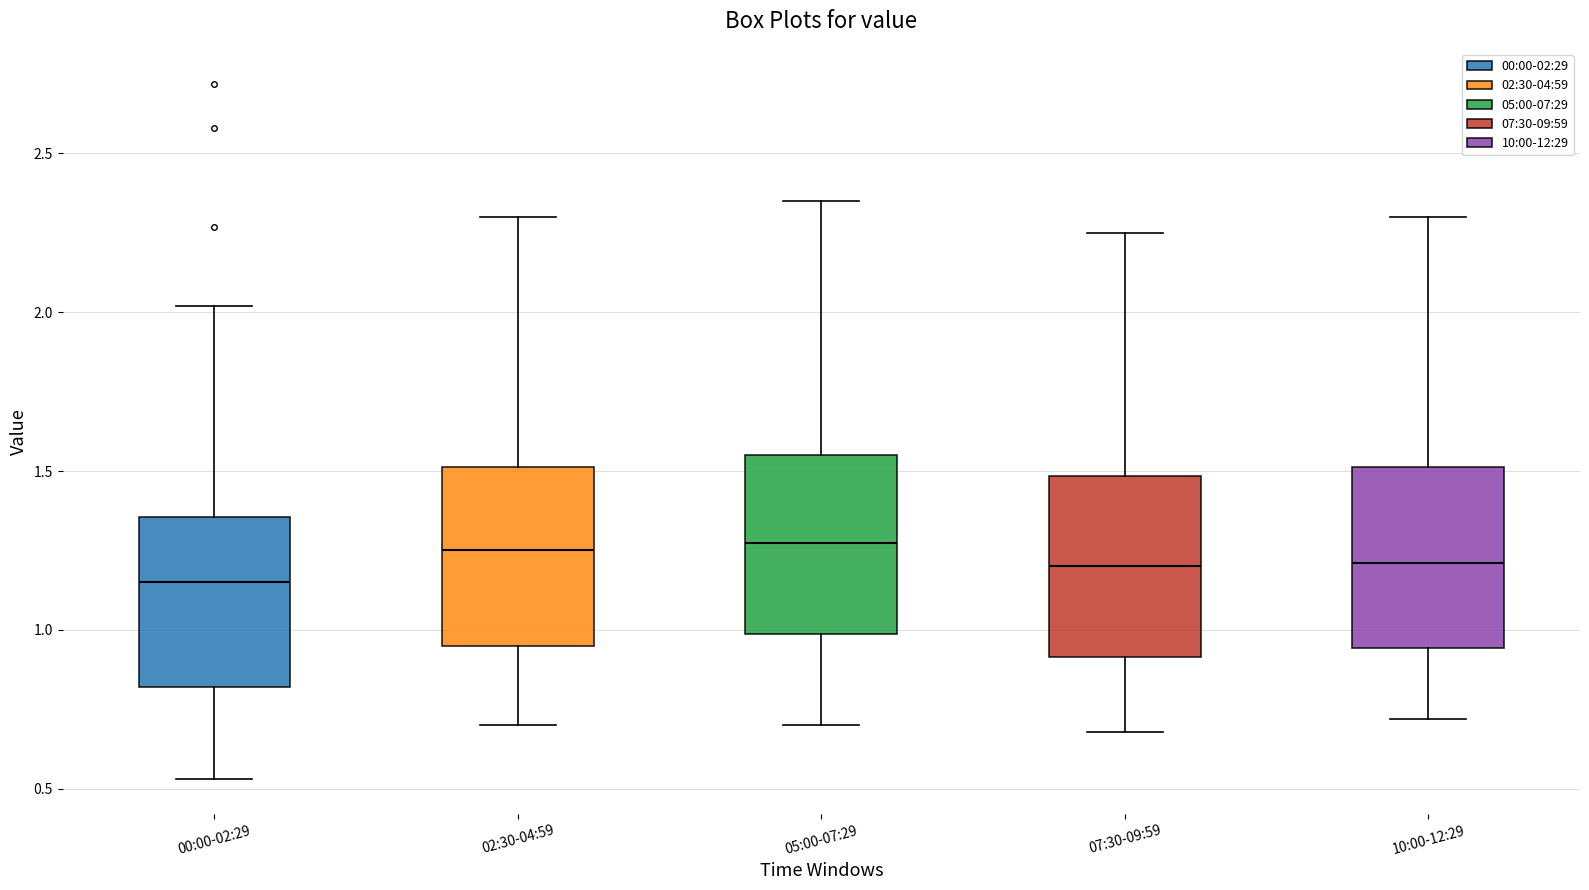

Reading left to right, read every box against the y-axis: the position of its median line, the range the box covers, and the ends of its whiskers. The values are not printed on the chart, so give them approximately, as read against the axis.

00:00-02:29: median 1.15, box 0.80 to 1.35, whiskers 0.55 to 2.00
02:30-04:59: median 1.25, box 0.95 to 1.50, whiskers 0.70 to 2.30
05:00-07:29: median 1.30, box 1.00 to 1.55, whiskers 0.70 to 2.35
07:30-09:59: median 1.20, box 0.90 to 1.50, whiskers 0.70 to 2.25
10:00-12:29: median 1.20, box 0.95 to 1.50, whiskers 0.70 to 2.30